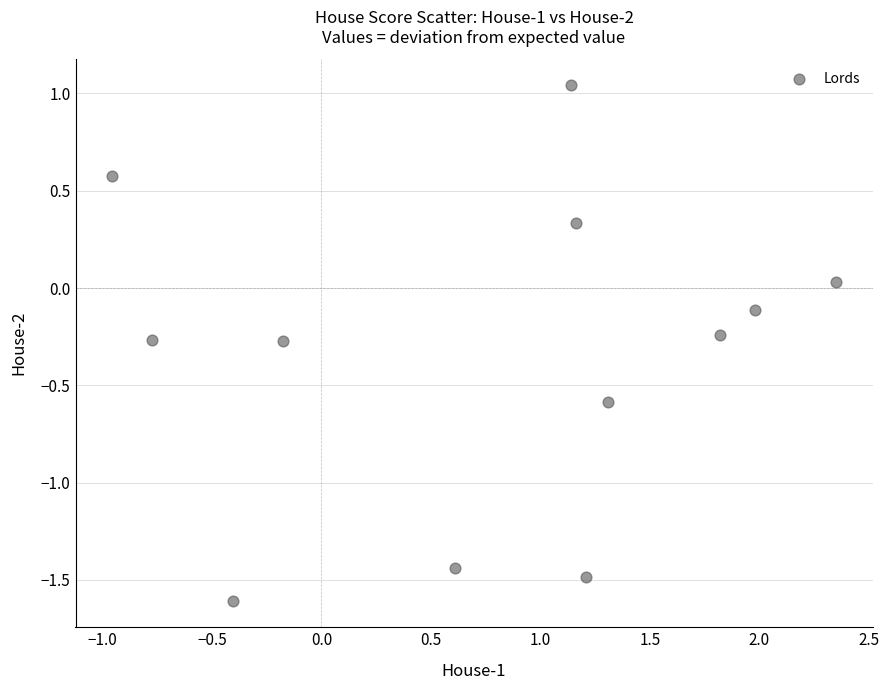

What is the average X value?

0.8